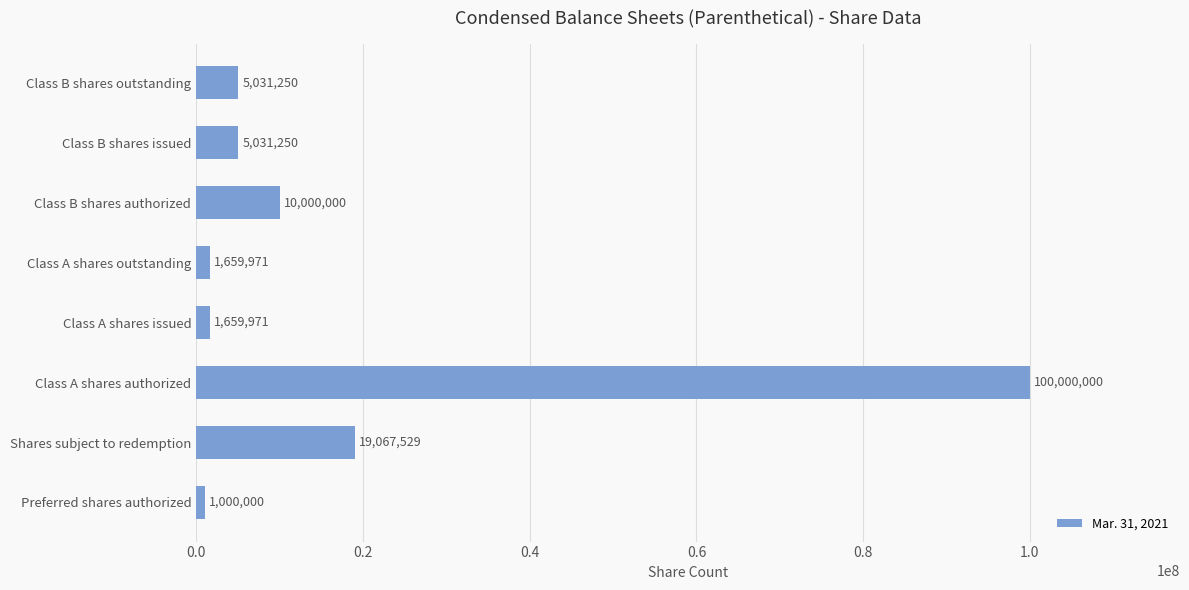

Is it true that the value at Class B shares issued is 5031250?

True